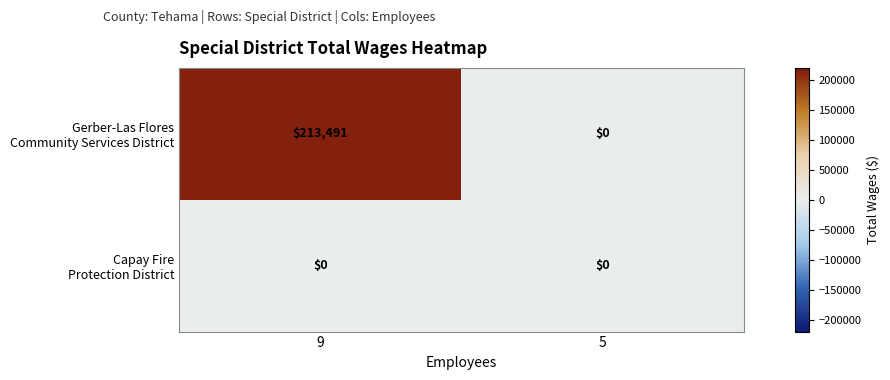

Count the number of data series in this chart.

2